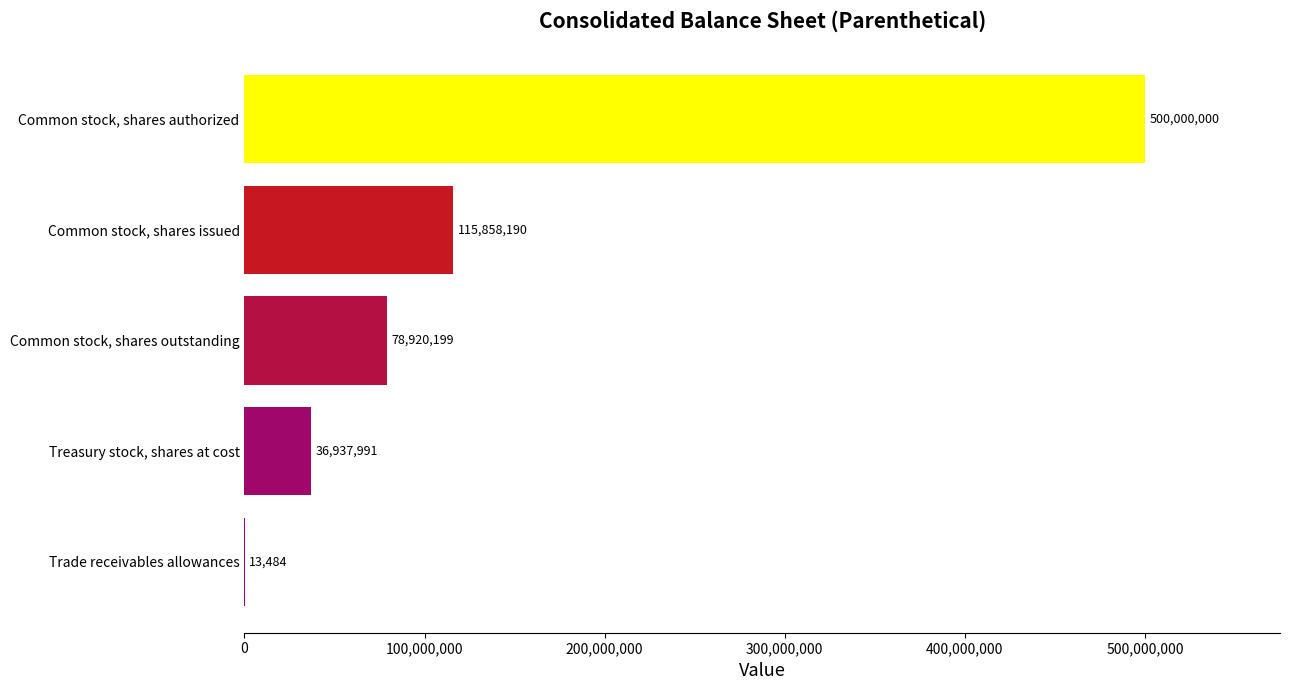

What is the greatest value displayed?

500000000